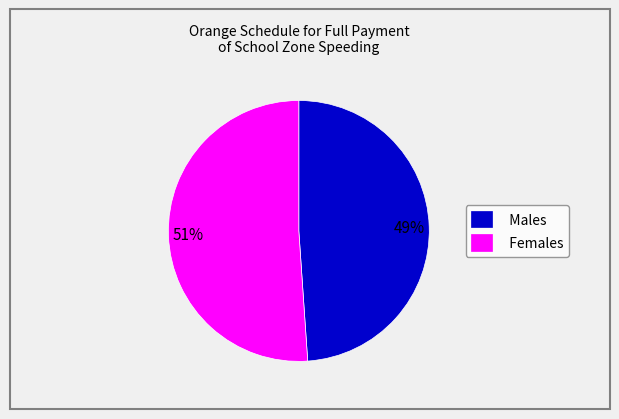

To the nearest percent, what percentage of the pie is Males?

49%